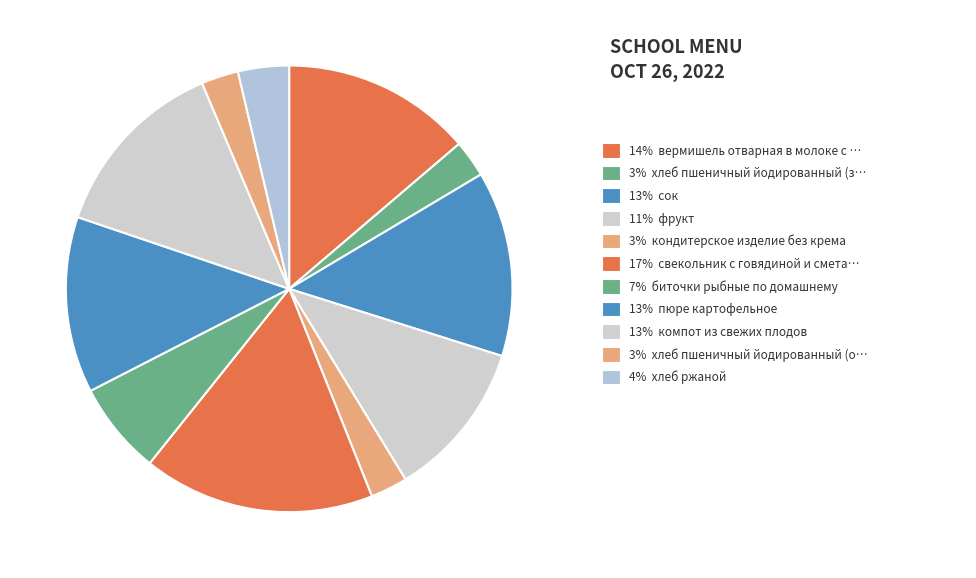

Count the number of slices in the pie.

11